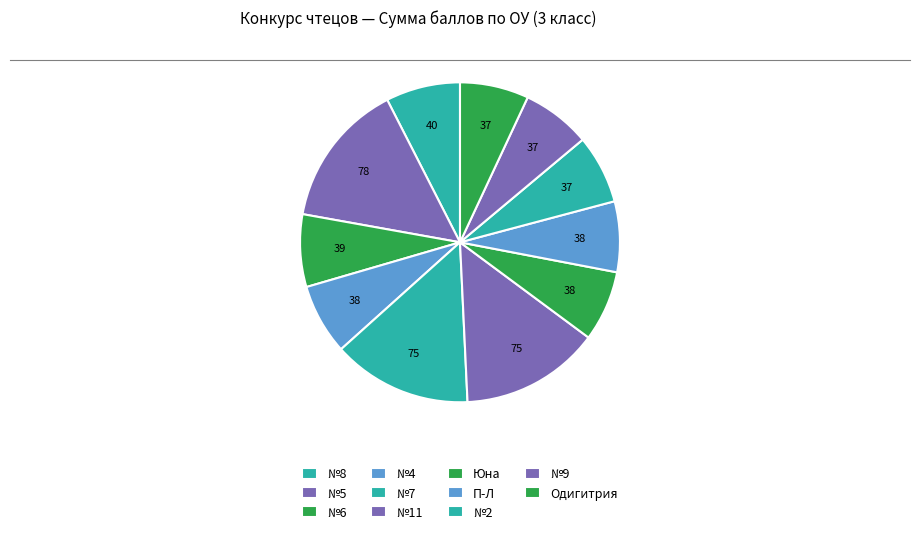

How many slices are in this pie chart?

11